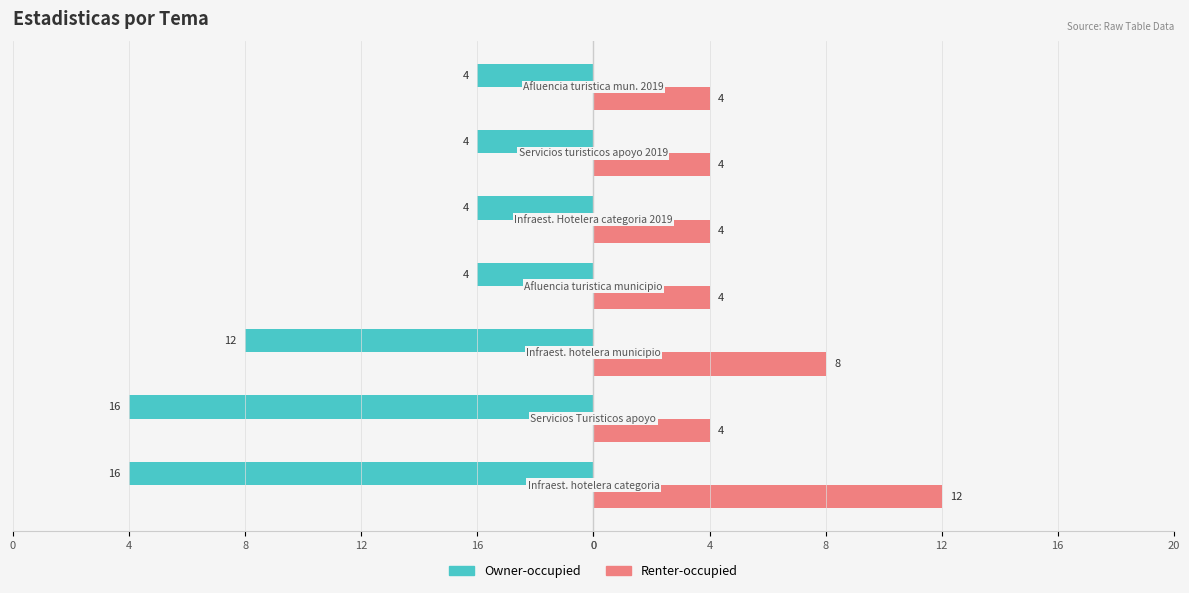

What is the difference between the maximum and minimum values in the Owner-occupied series?

12